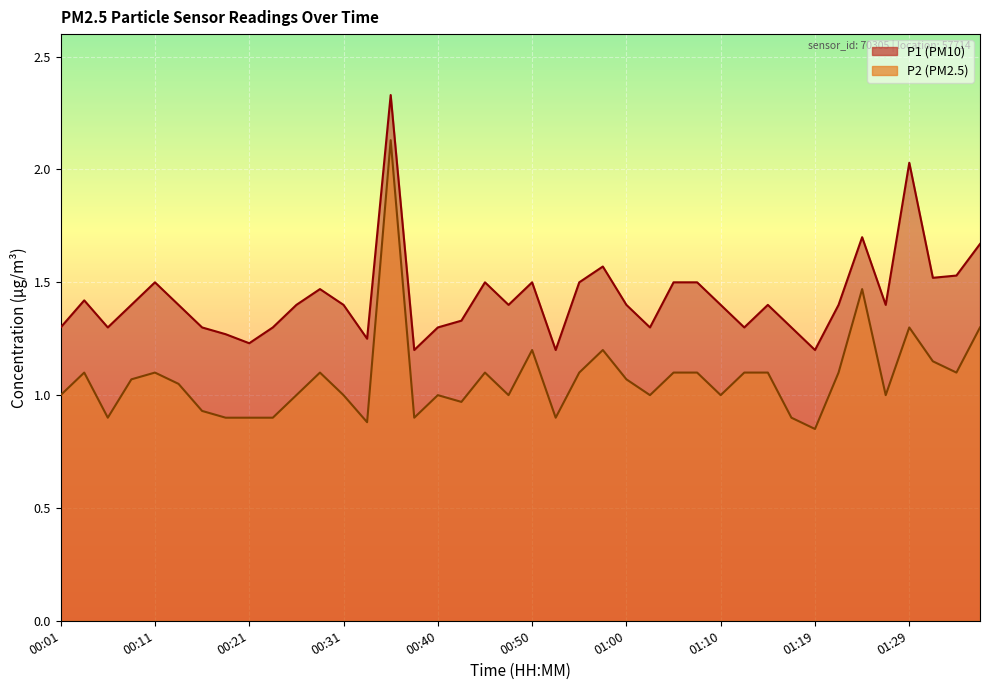

What is the approximate value of P1 at 00:33?

1.2